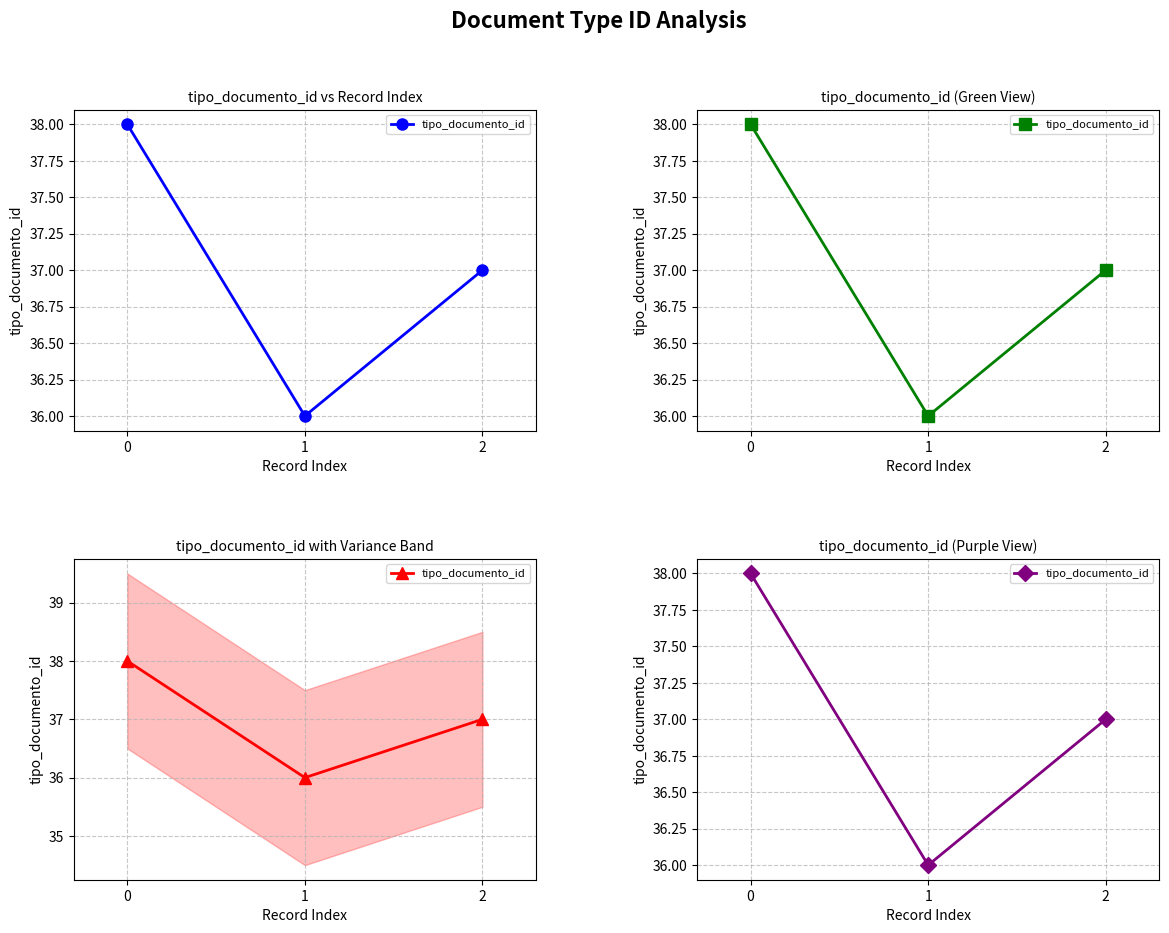

What is the sum of all values?

111